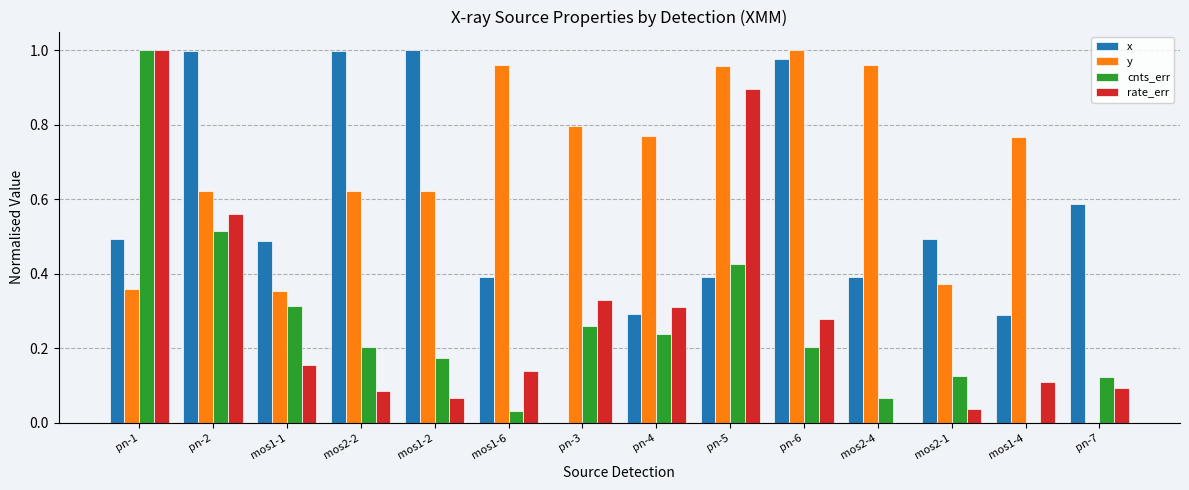

What are all the series names shown in the legend?

x, y, cnts_err, rate_err